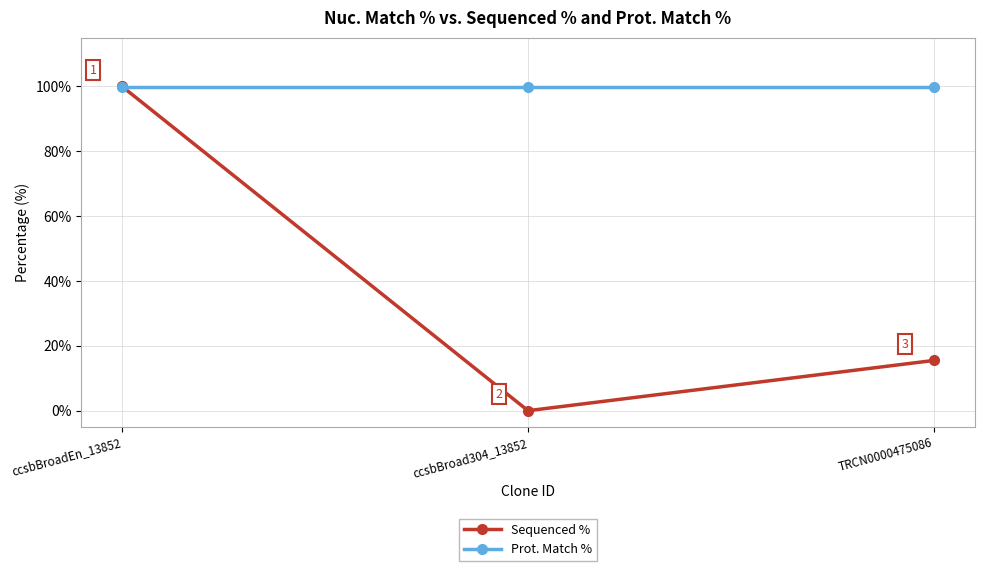

What is the sum of the Sequenced % values at TRCN0000475086 and ccsbBroadEn_13852?

115.5